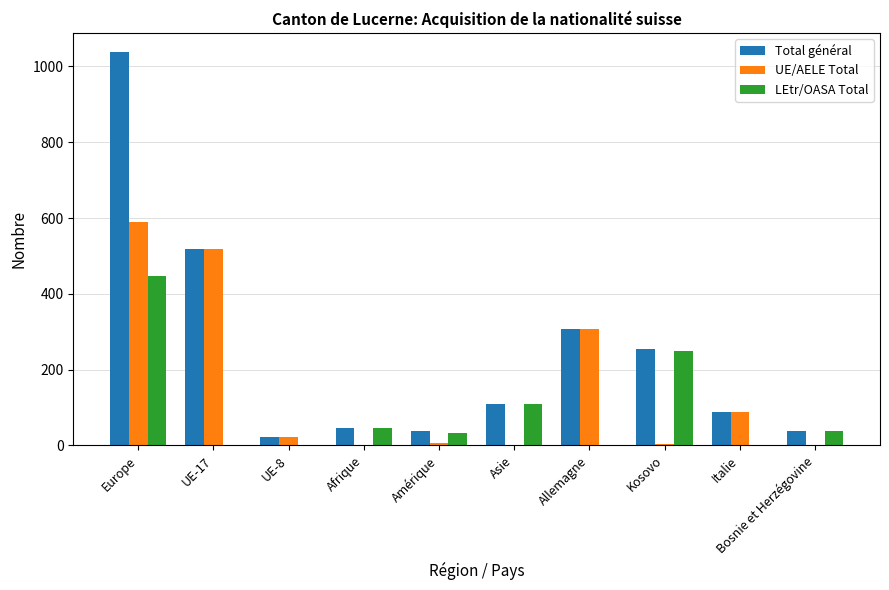

How many series are shown in this chart?

3